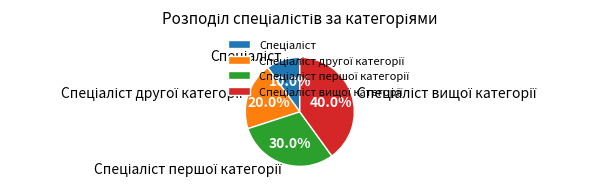

How many slices are in this pie chart?

4